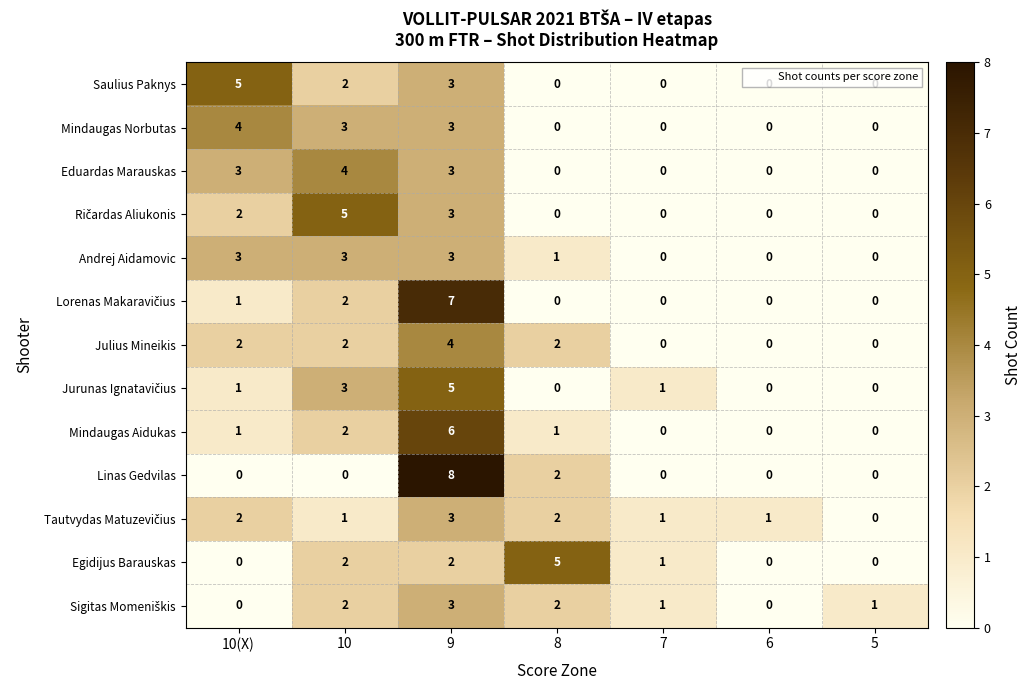

Which series has the widest spread of values?

Linas Gedvilas